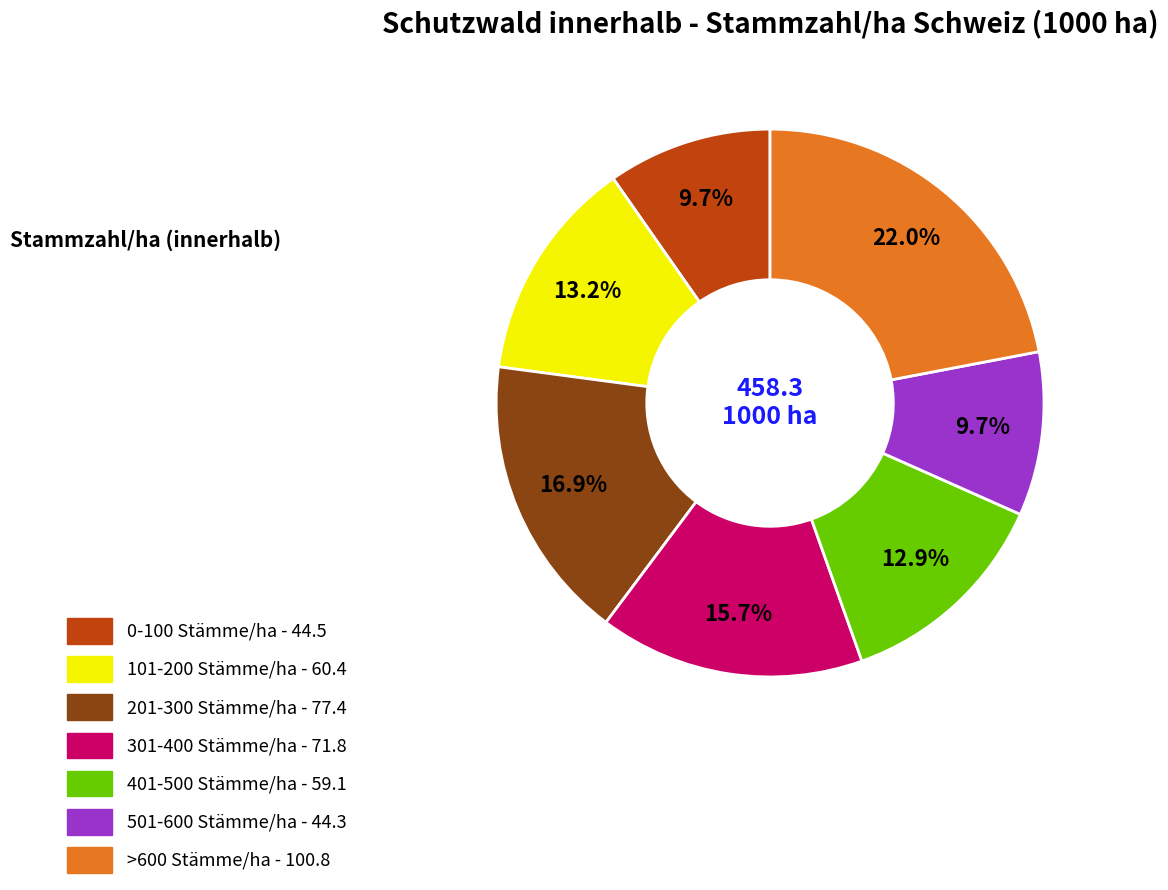

To the nearest percent, what percentage of the pie is 401-500 Stämme/ha?

13%